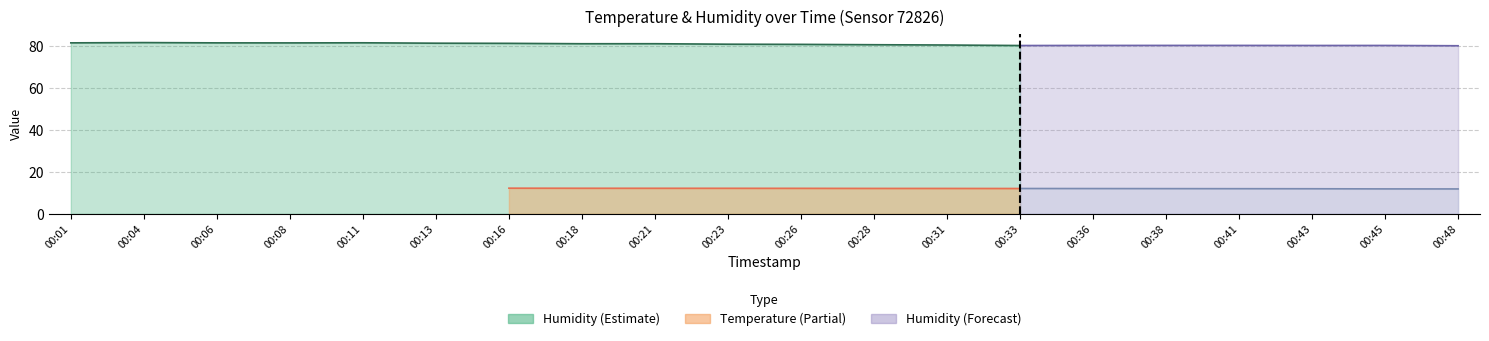

Rank the series at 00:43 from highest to lowest value.

humidity, temperature